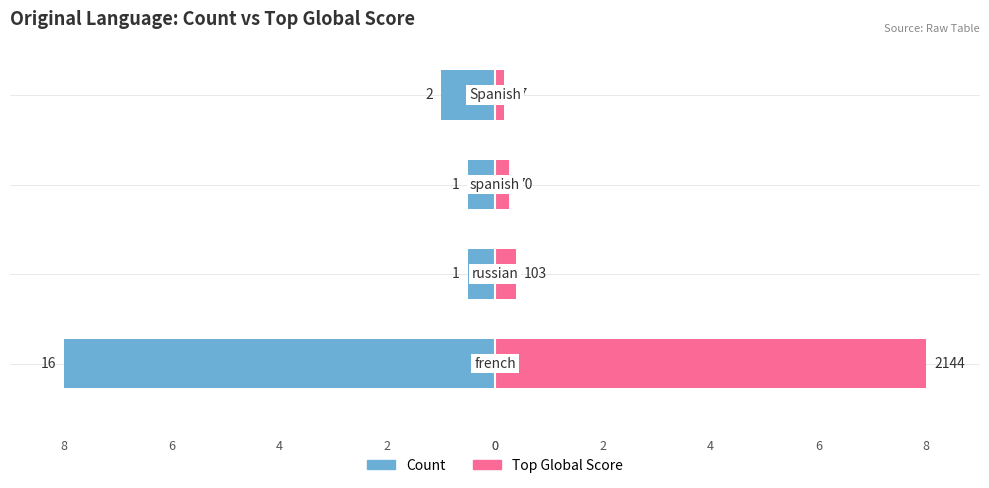

Which series changed the most between 0 and 3?

Top Global Score